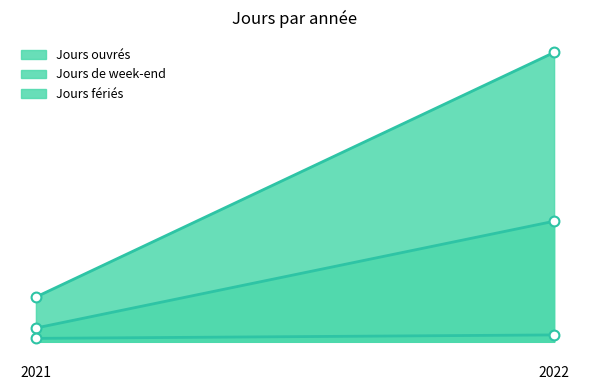

What are all the series names shown in the legend?

Jours ouvrés, Jours de week-end, Jours fériés